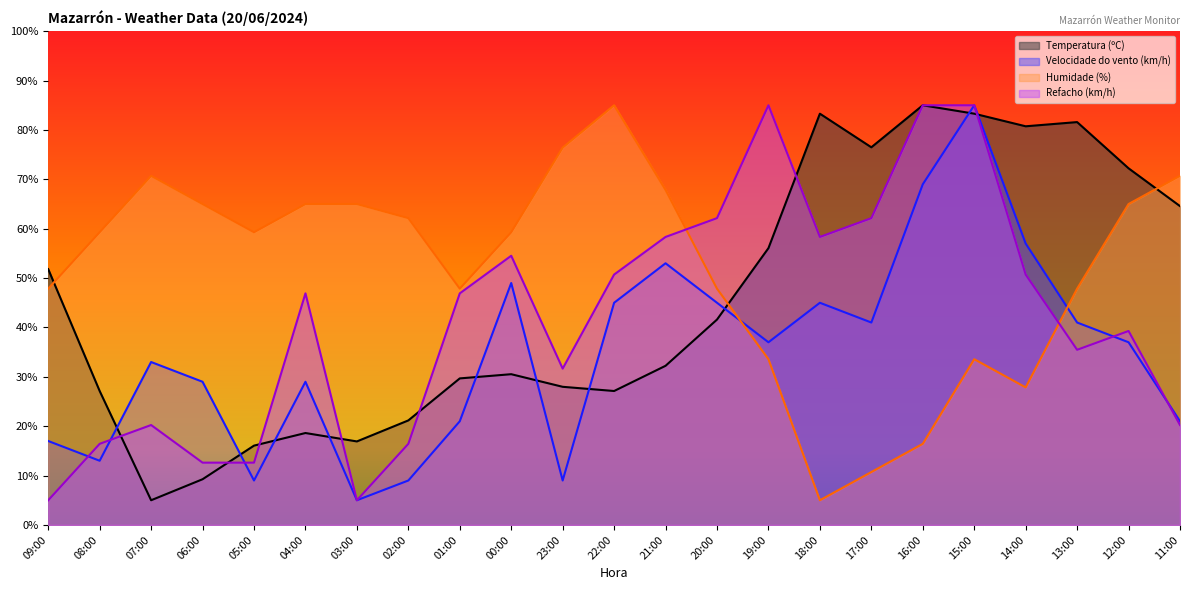

True or false: Temperatura (ºC) has a value of 40.0 at 18:00.

False